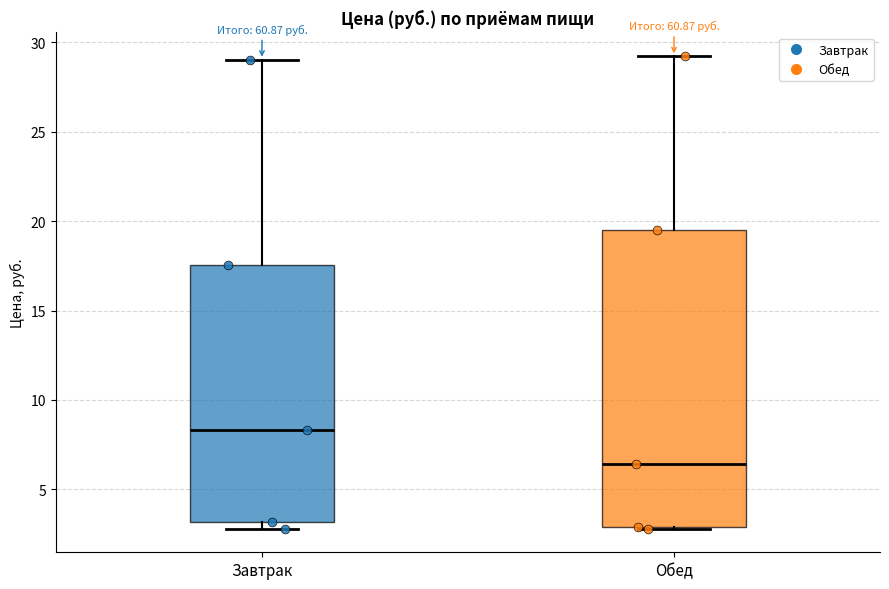

Where does the median line of the box for Завтрак sit on the y-axis? The values are not printed on the chart, so give them approximately, as read against the axis.

8.5